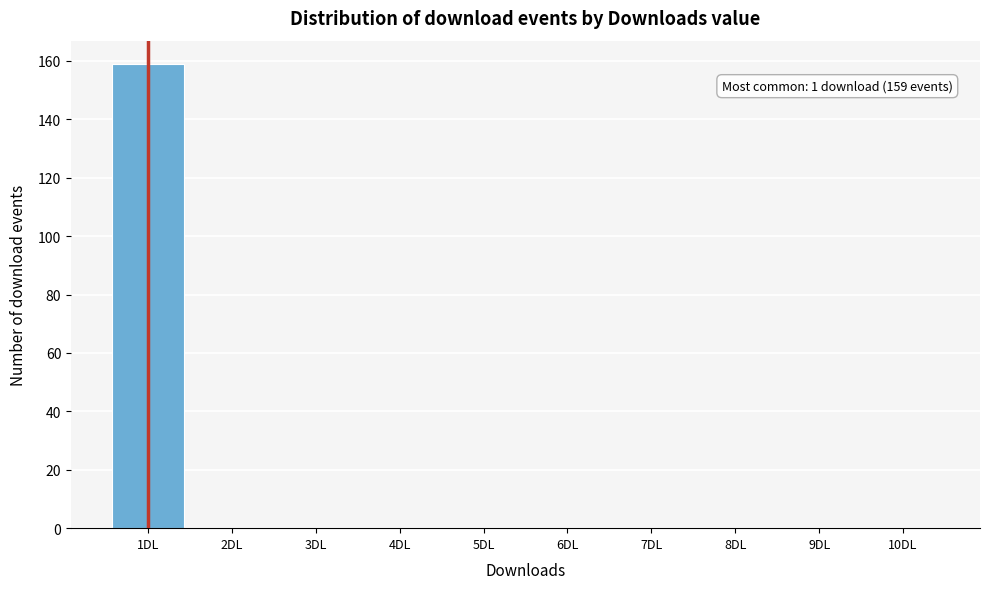

Which range on the x-axis has the tallest bar?

0.5 to 1.5